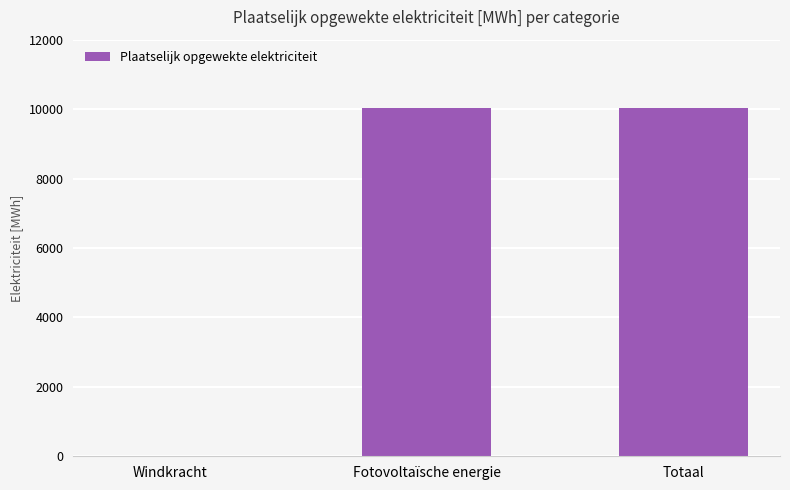

The value at Totaal is 13273.9. True or false?

False